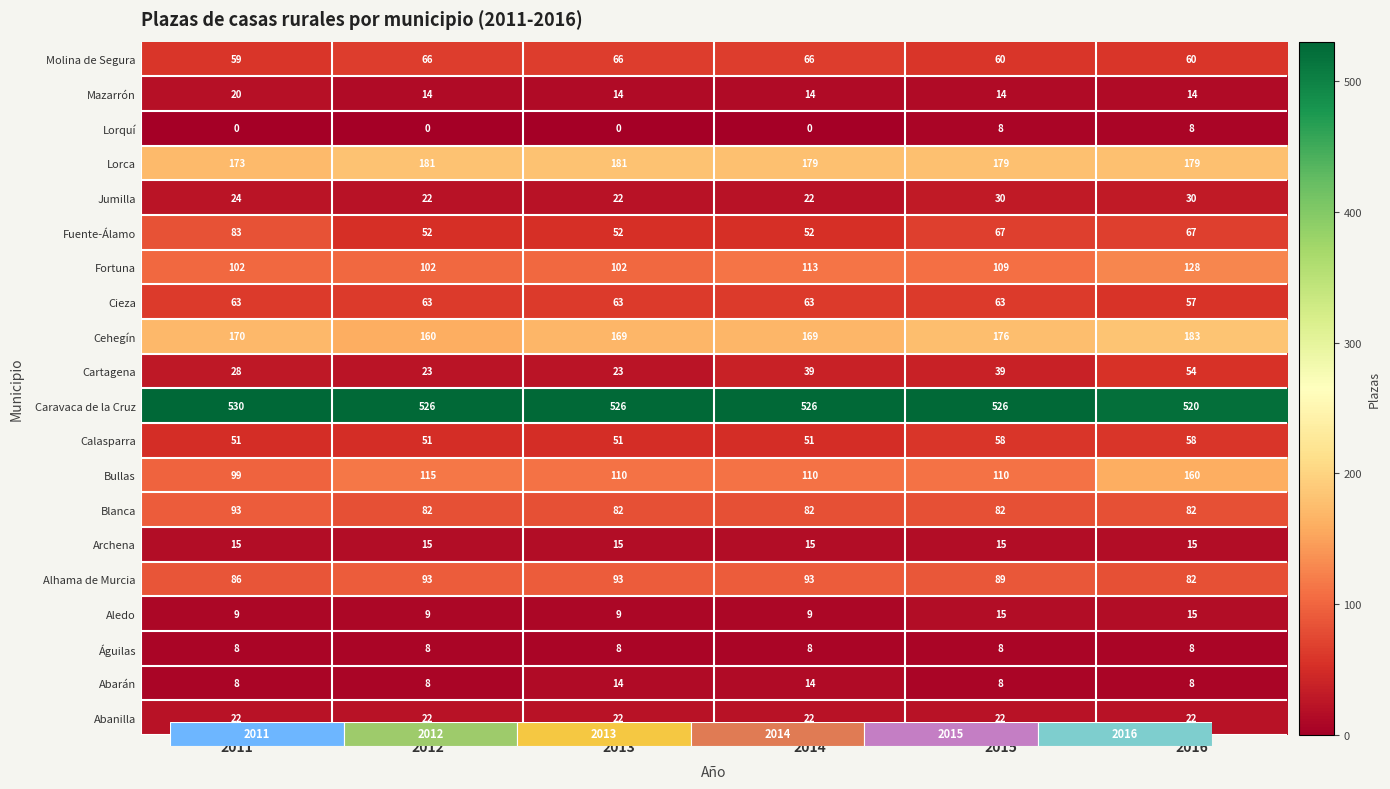

At which category is the sum across all series the highest?

2016